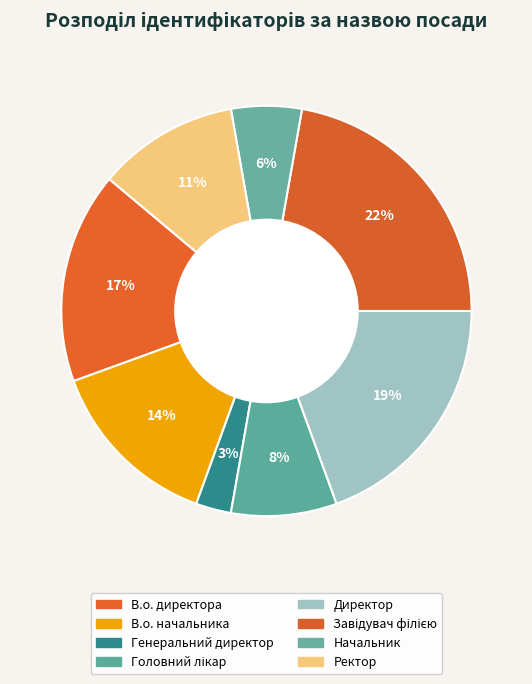

To the nearest percent, what is the combined percentage of В.о. директора and В.о. начальника?

31%